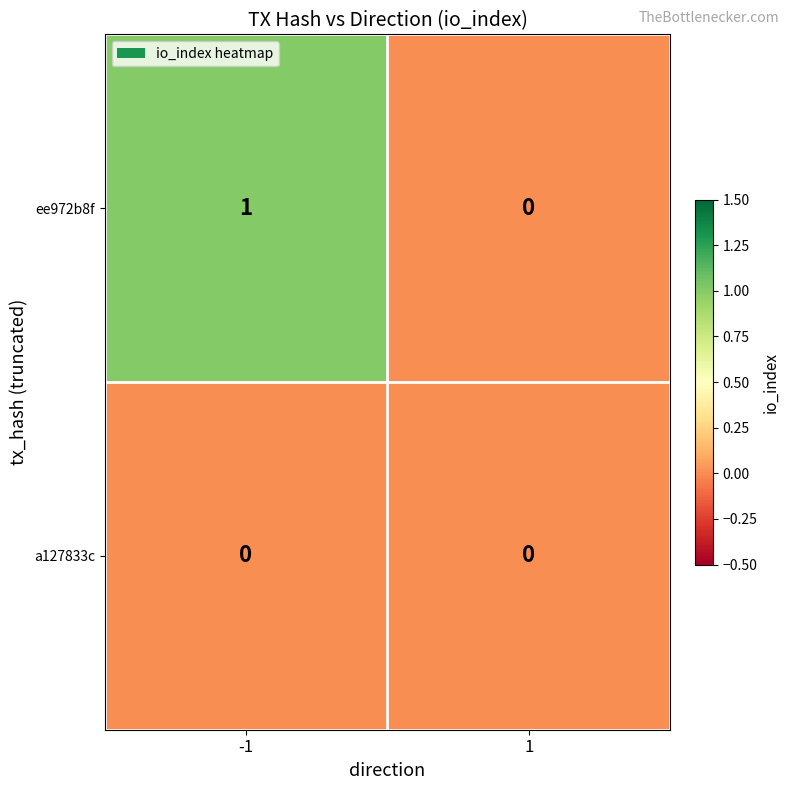

Which series has the largest total across all categories?

ee972b8f